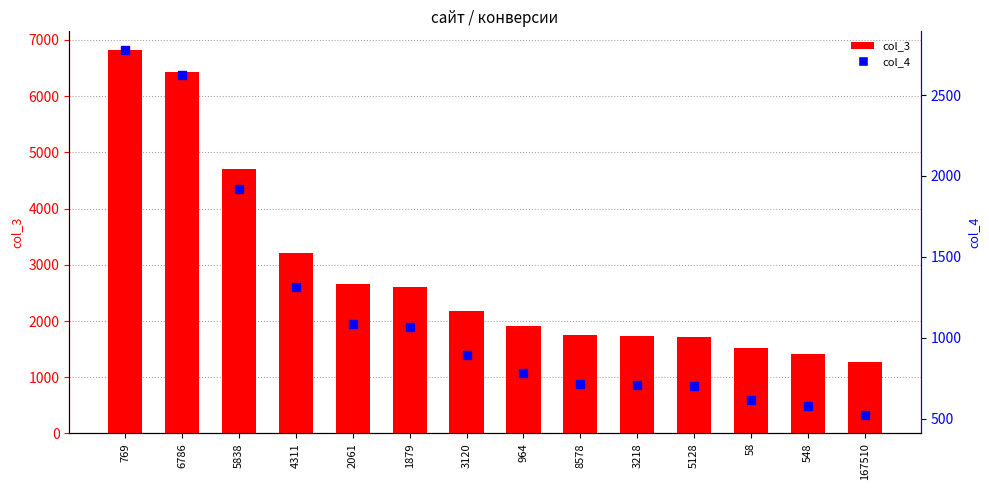

What is the sum of all col_4 values?

16301.0